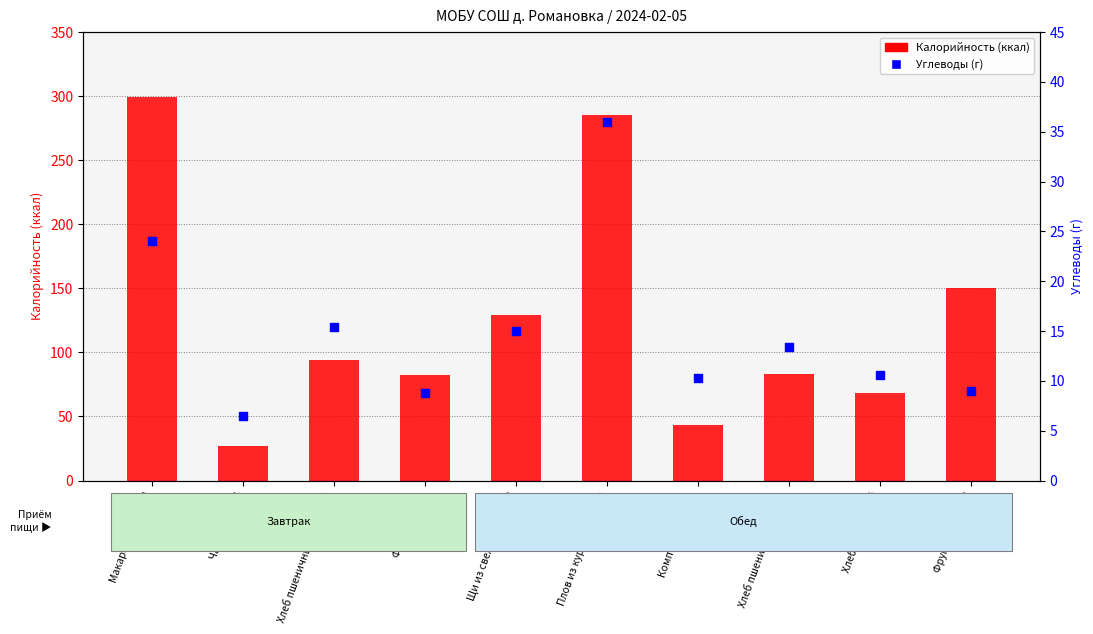

At how many categories does at least one series exceed 213?

2